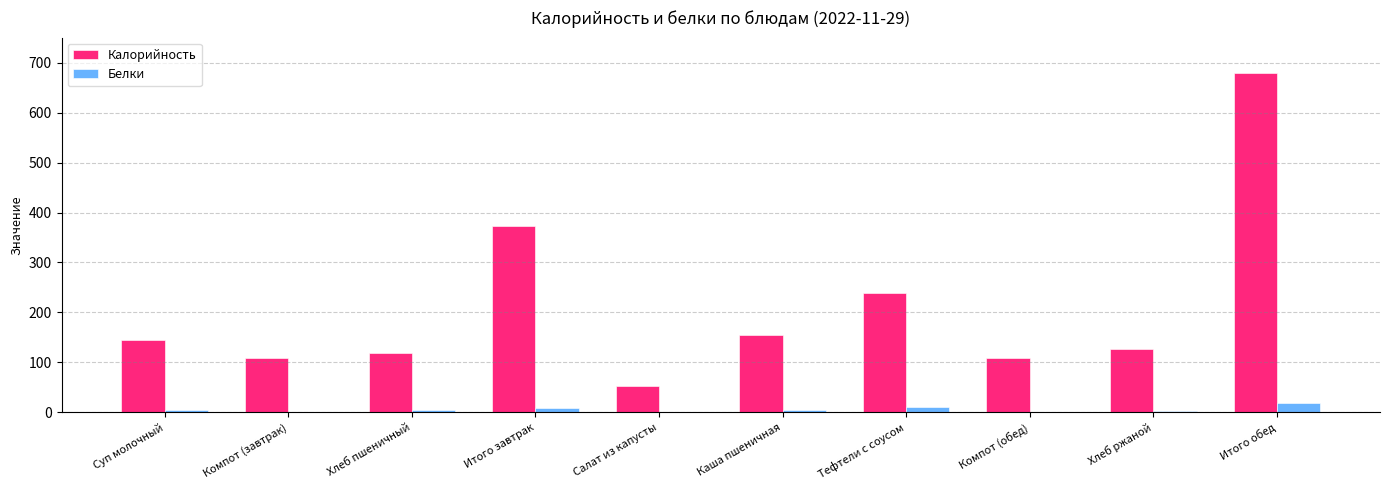

How many groups of bars are there?

10